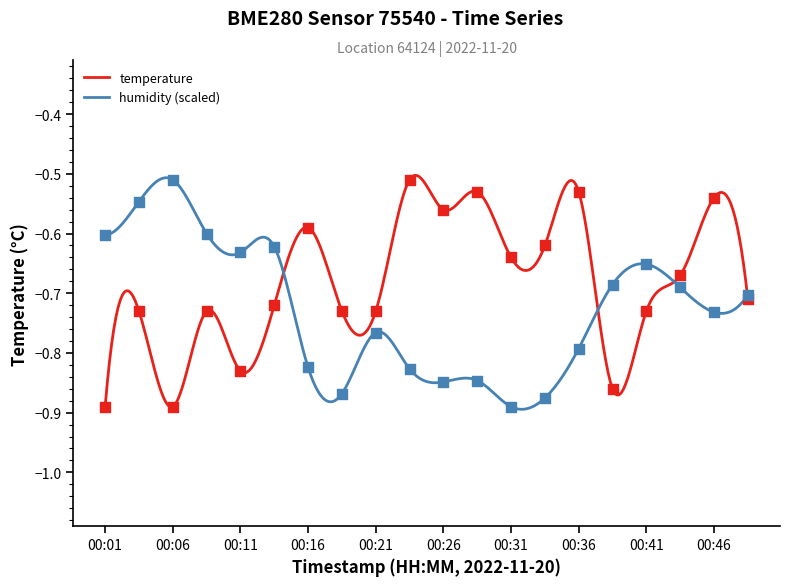

Which series has the largest total across all categories?

temperature